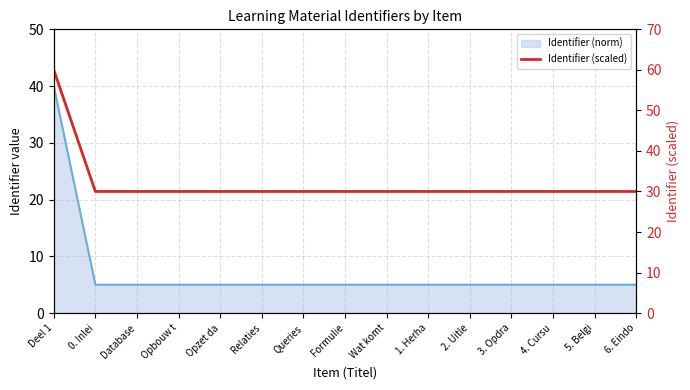

The chart shows a value of 17.0 at 5. Belgi. True or false?

False